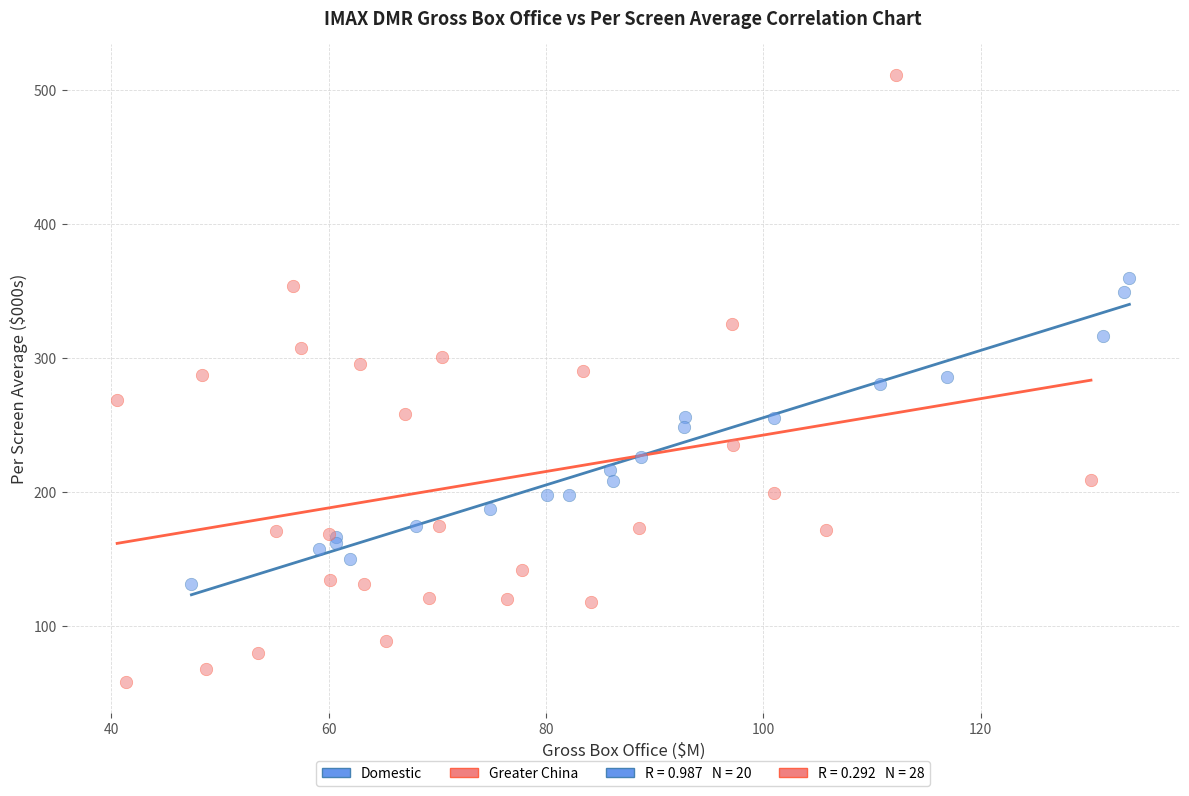

Which series reaches the maximum Y coordinate?

Greater China